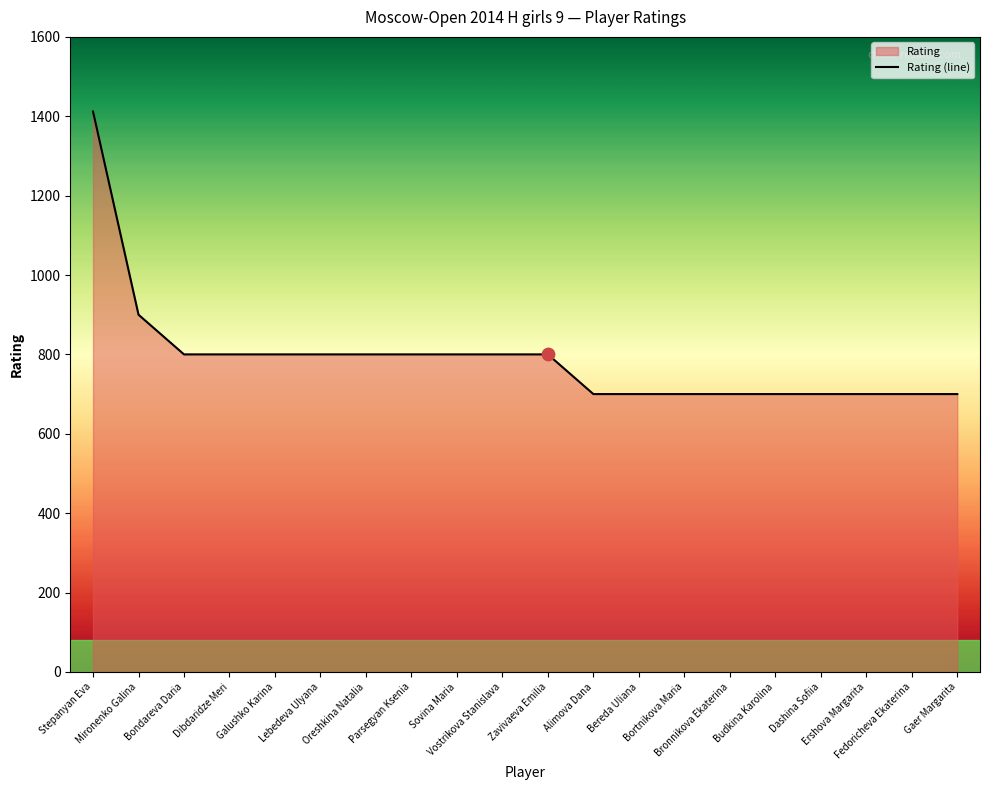

Approximately how many times larger is the value at Bondareva Daria compared to Stepanyan Eva?

0.6